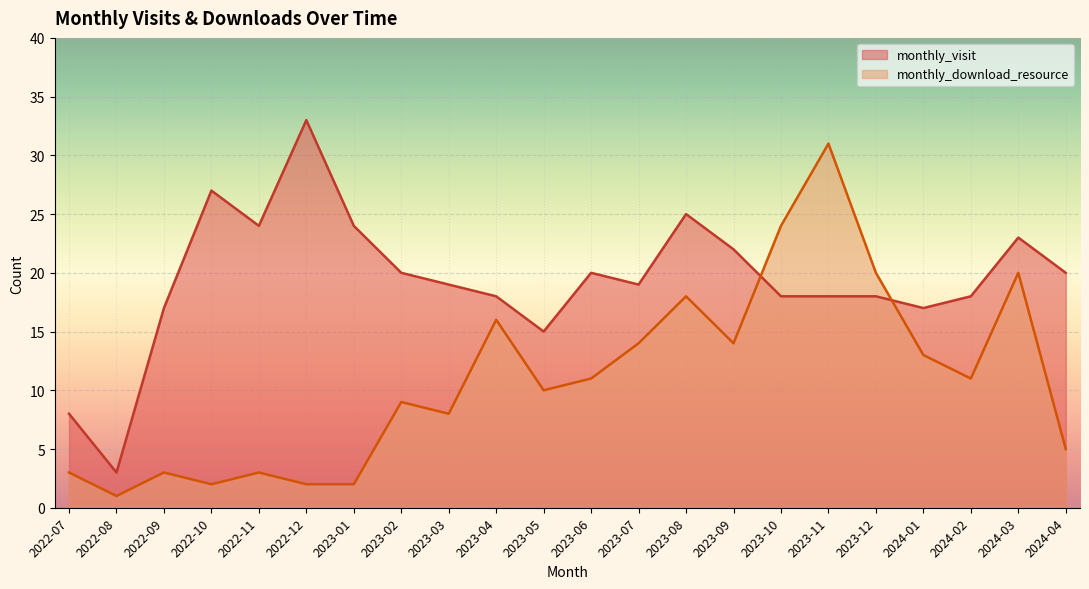

List the labels in order of monthly_download_resource value, smallest first.

2022-08, 2022-10, 2022-12, 2023-01, 2022-07, 2022-09, 2022-11, 2024-04, 2023-03, 2023-02, 2023-05, 2023-06, 2024-02, 2024-01, 2023-07, 2023-09, 2023-04, 2023-08, 2023-12, 2024-03, 2023-10, 2023-11